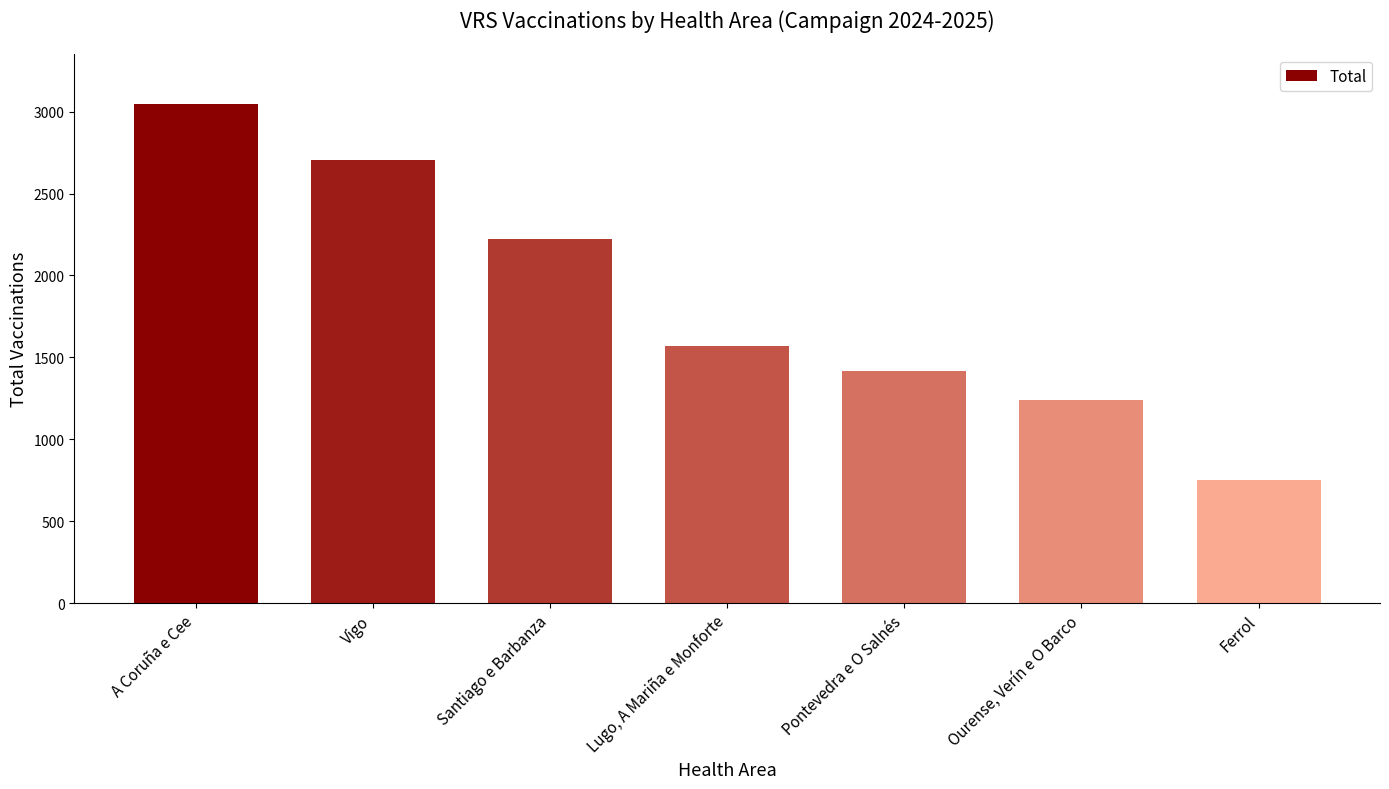

Which category has the highest value across all series?

A Coruña e Cee